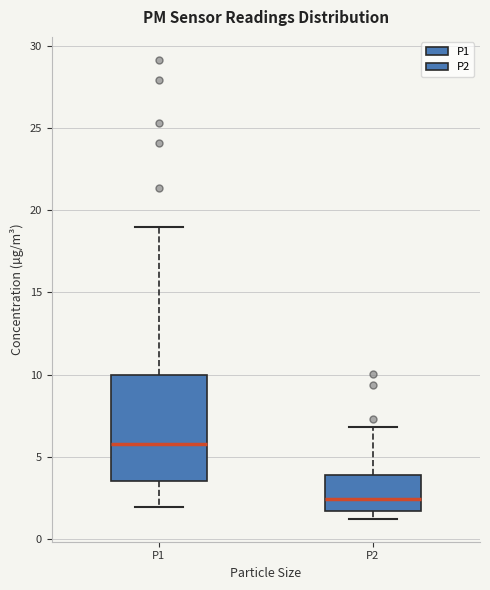

Reading left to right, read every box against the y-axis: the position of its median line, the range the box covers, and the ends of its whiskers. The values are not printed on the chart, so give them approximately, as read against the axis.

P1: median 6.0, box 3.5 to 10.0, whiskers 2.0 to 19.0
P2: median 2.5, box 1.5 to 4.0, whiskers 1.5 (just below the box's lower edge) to 7.0